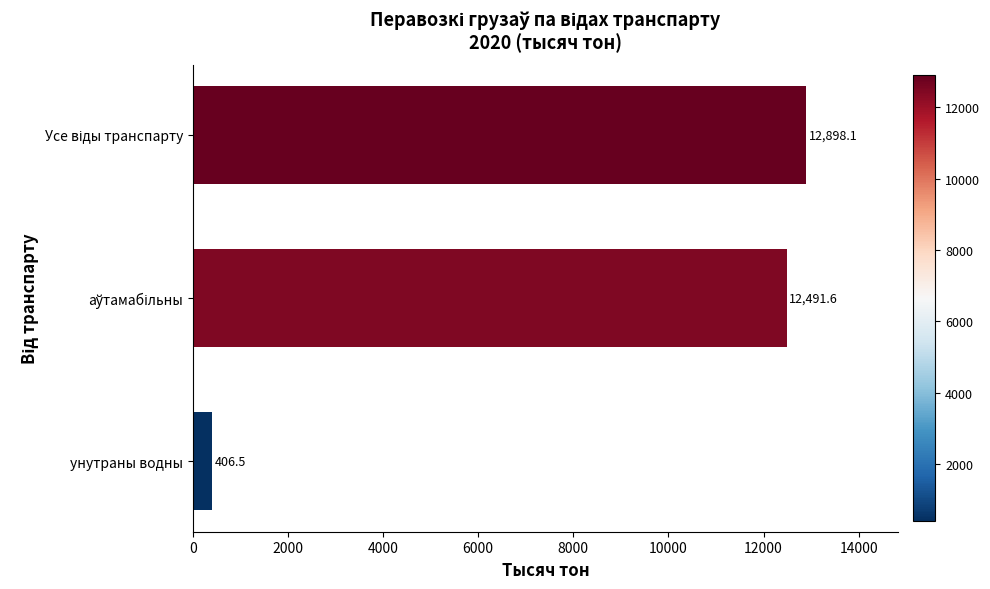

Does the chart contain stacked bars?

No